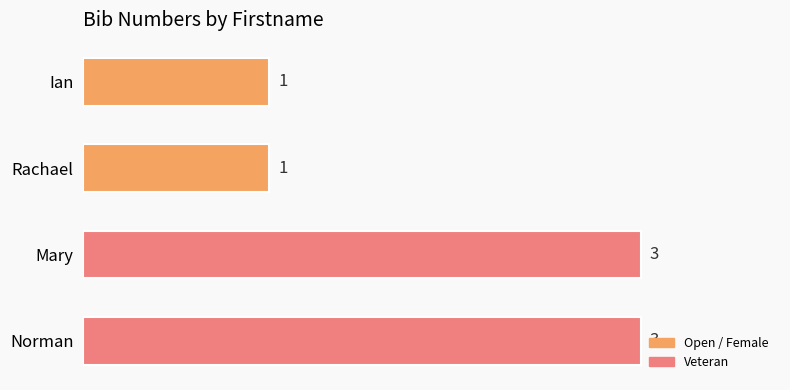

What is the sum of all values?

8